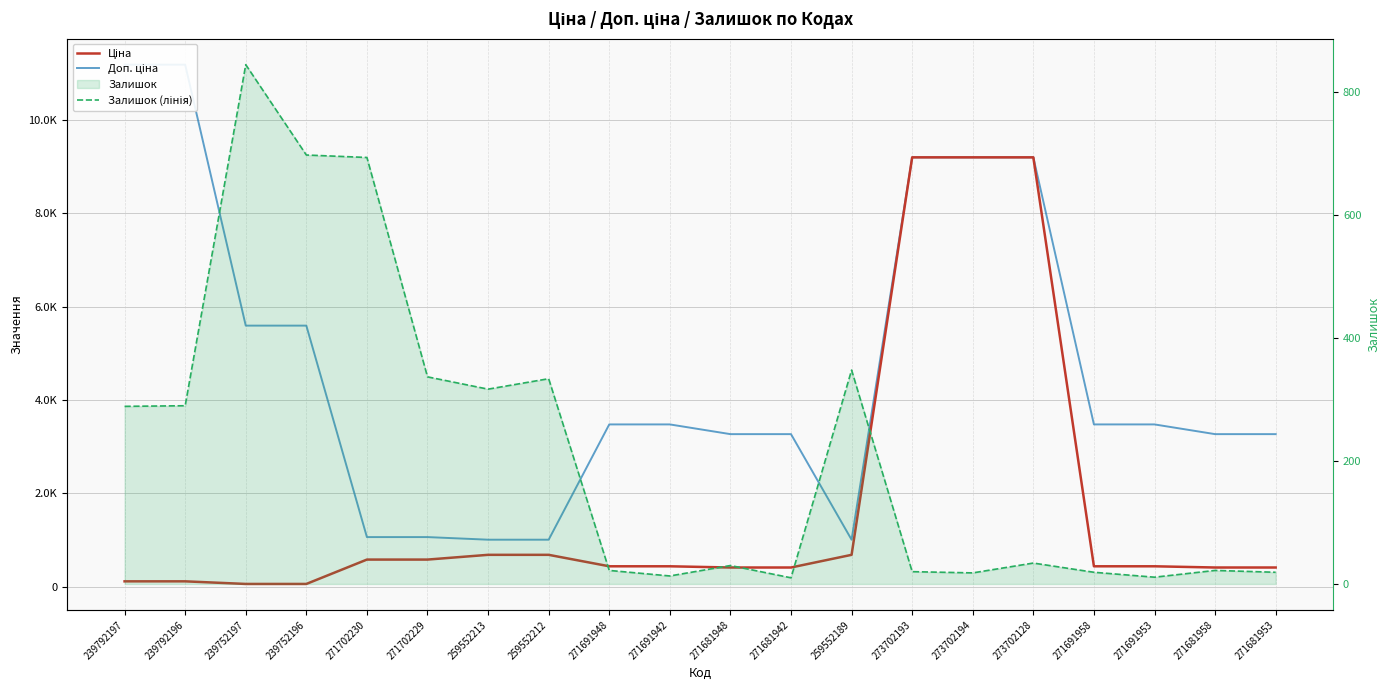

What is the label of the 6th point from the left?

271702229